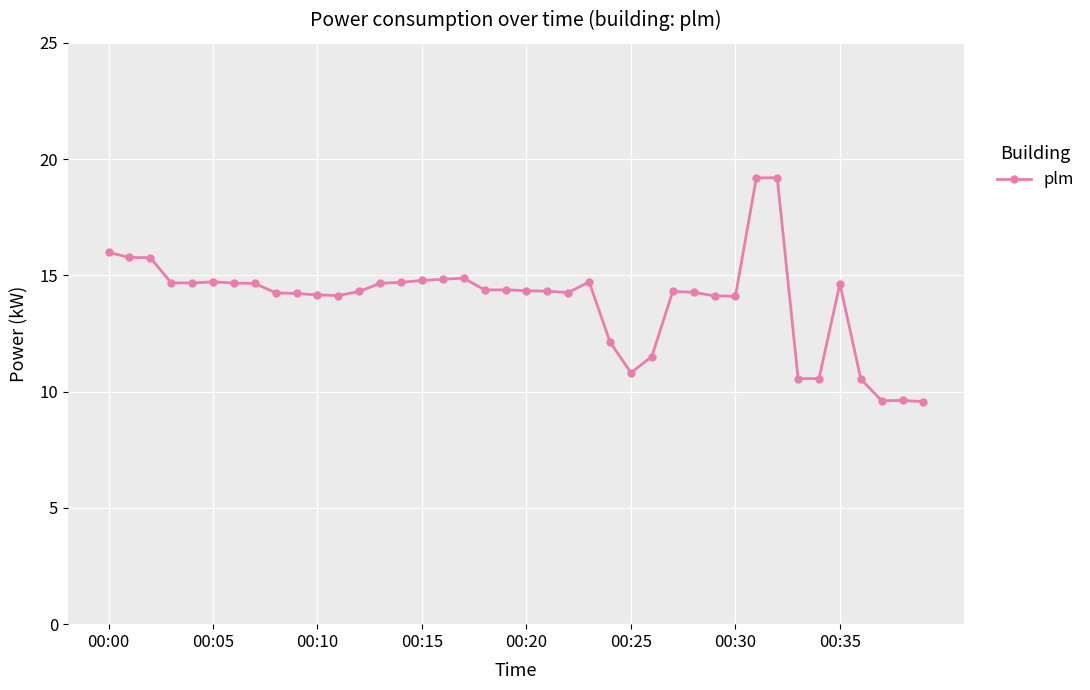

What is the maximum value shown in the chart?

19.2